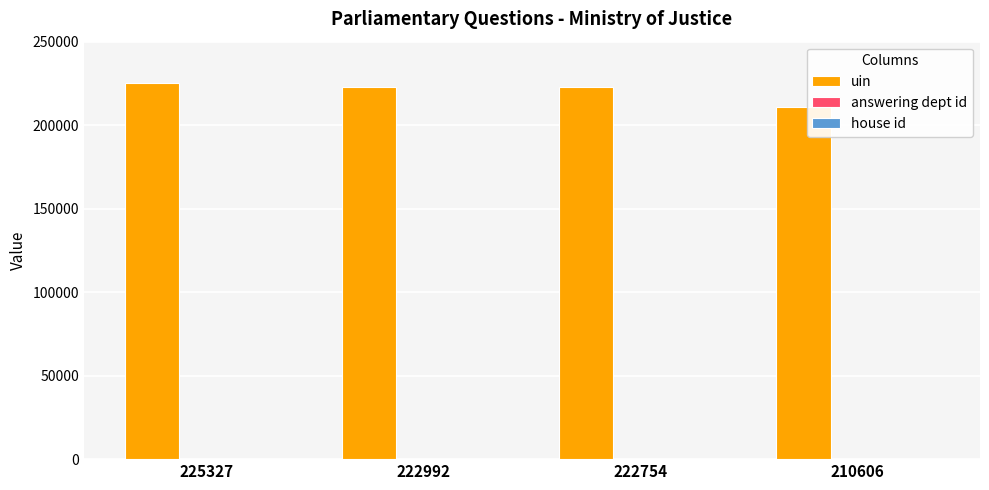

Rank the categories by answering dept id value from lowest to highest.

225327, 222992, 222754, 210606